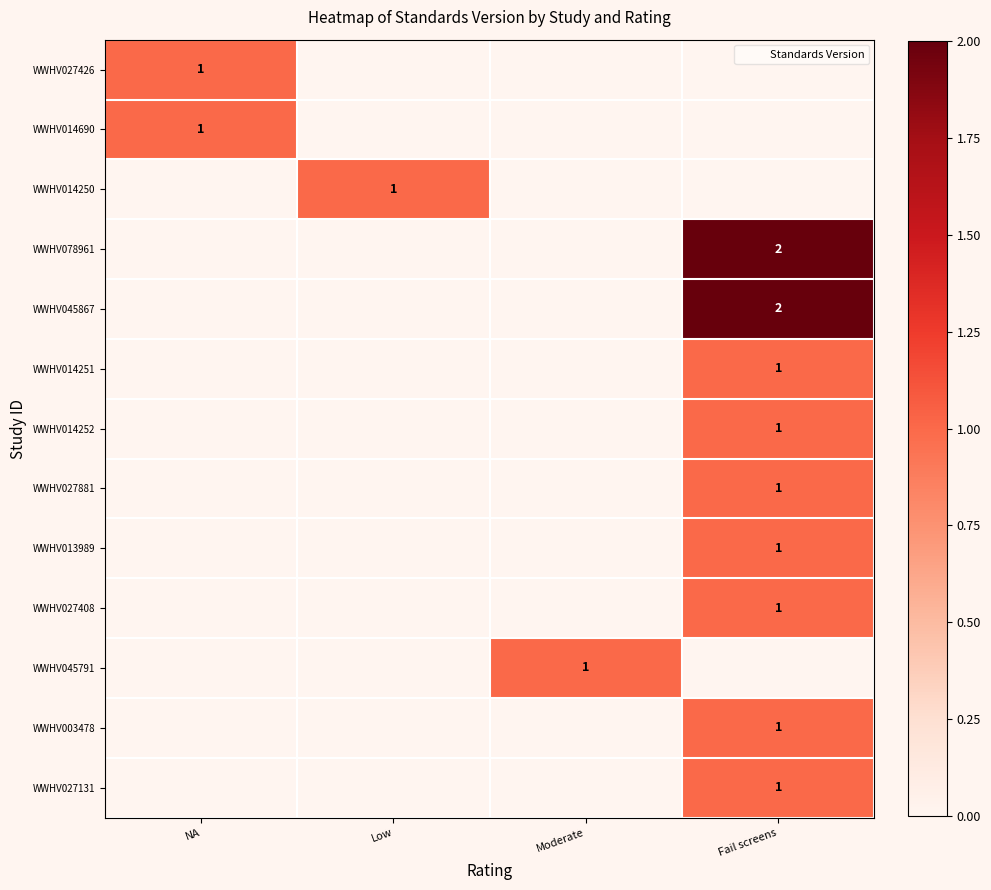

How many WWHV014250 values are between 0 and 1?

4